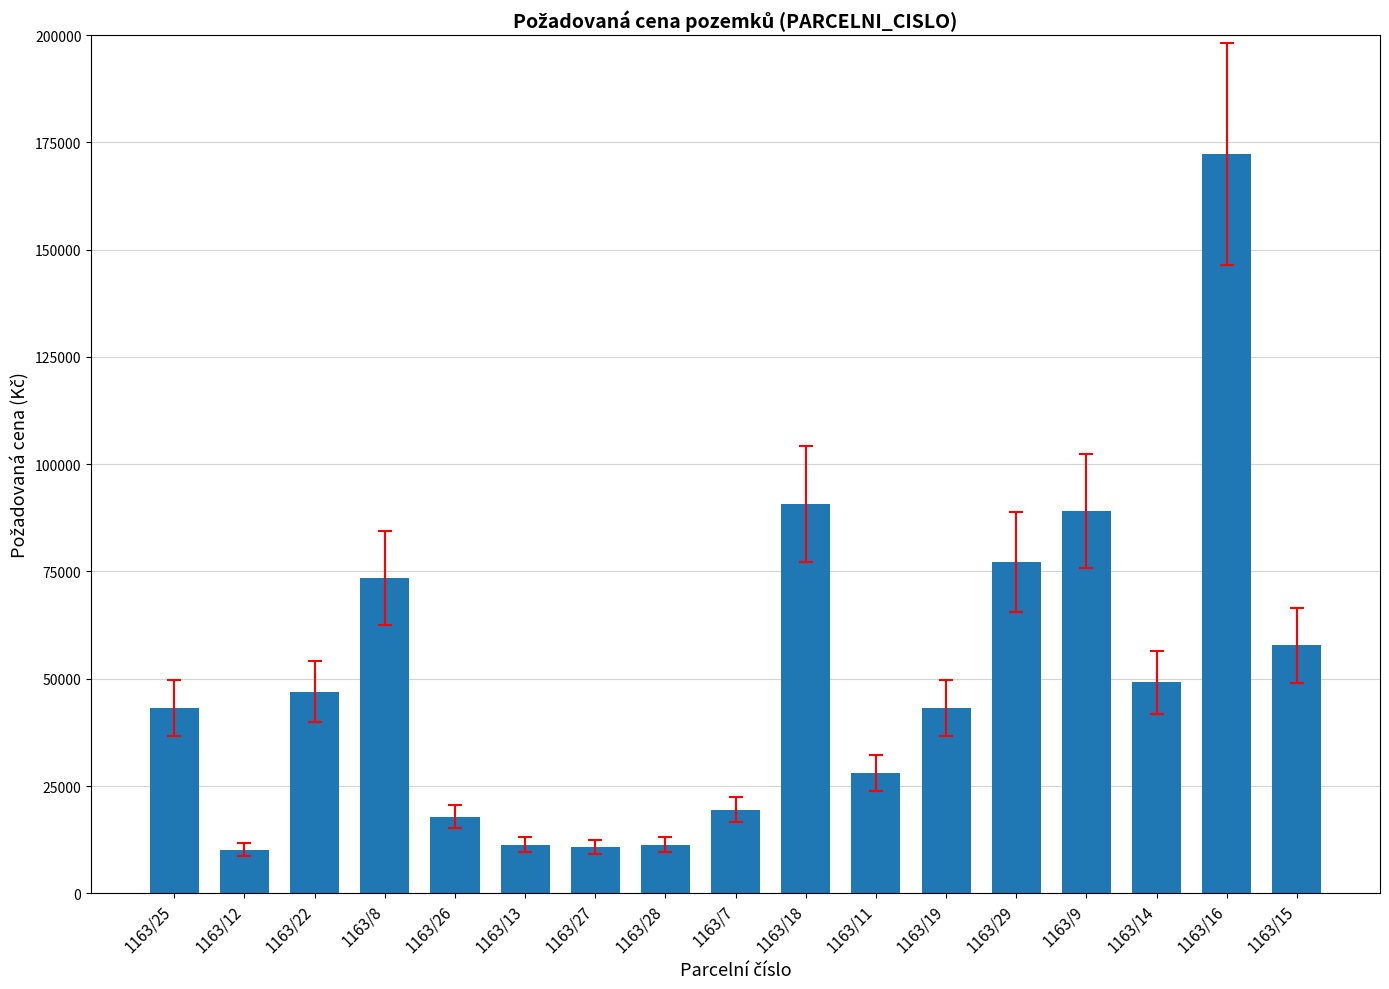

What value does the data have at 1163/27?

10800